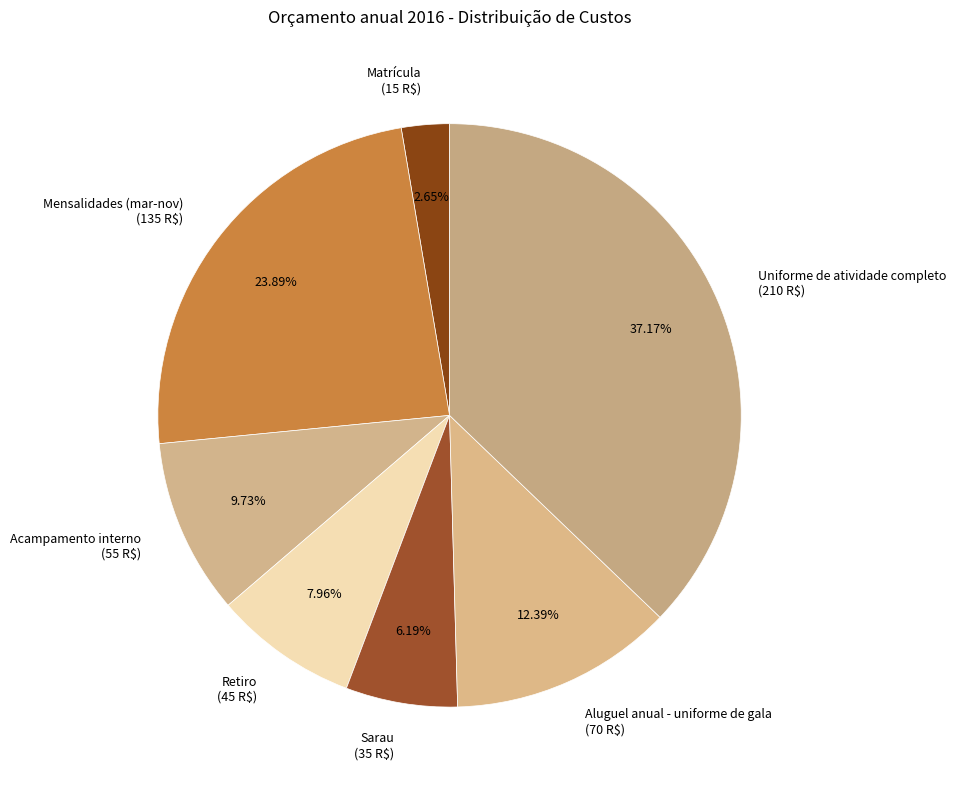

What percentage do Retiro and Uniforme de atividade completo together represent?

45.1%